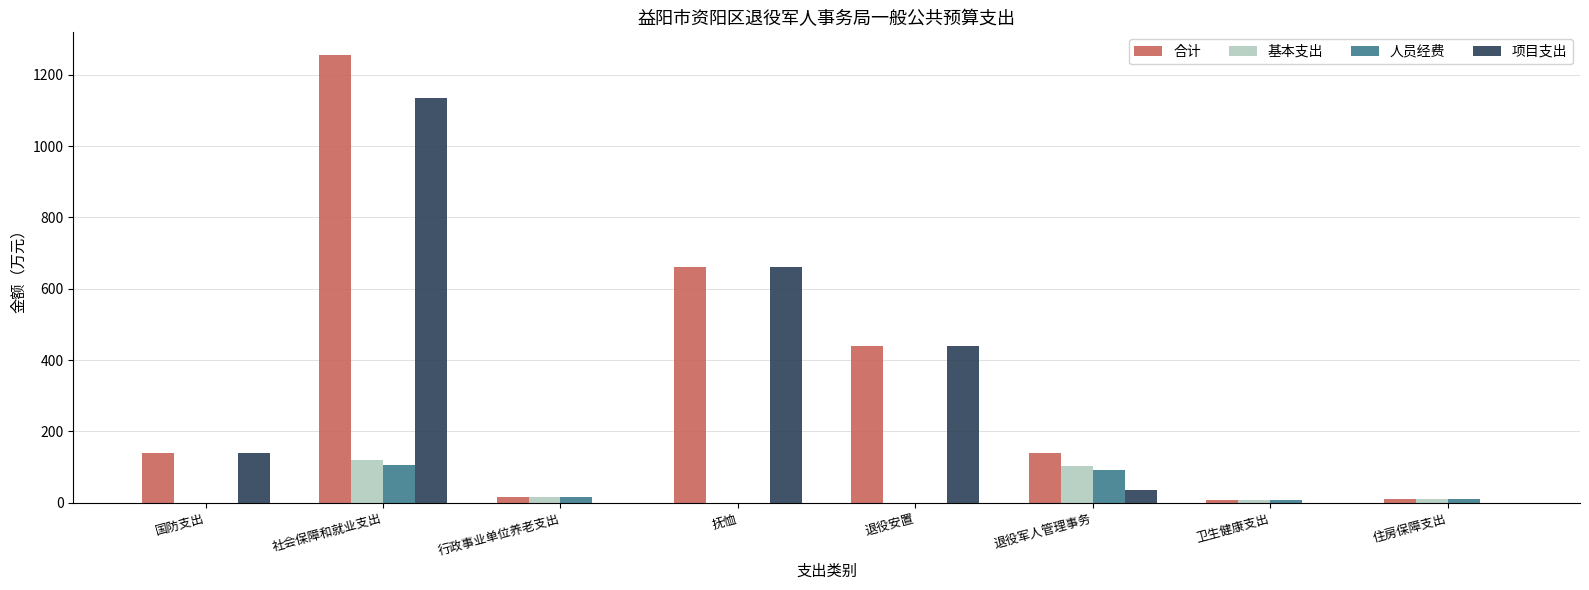

Which series has the widest spread of values?

合计